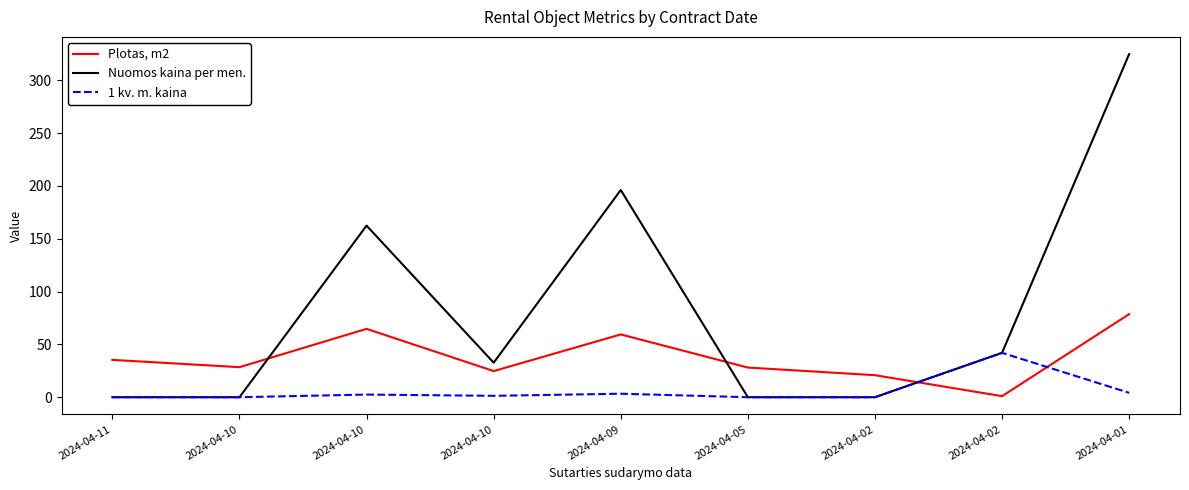

At which category does 1 kv. m. kaina reach its first local valley?

2024-04-10